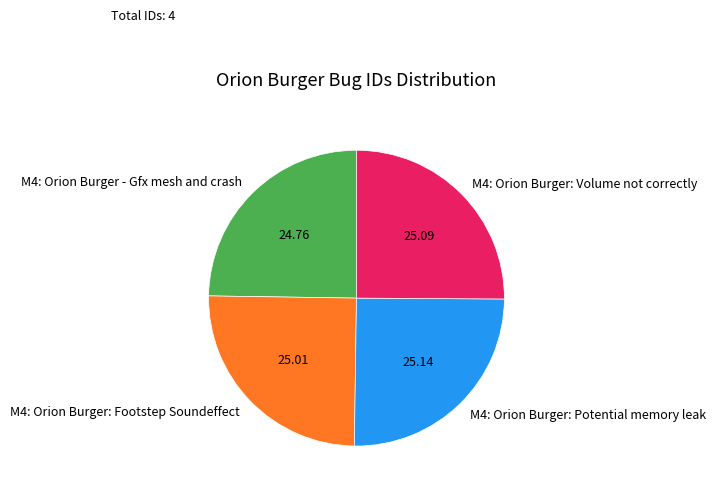

How many slices are in this pie chart?

4